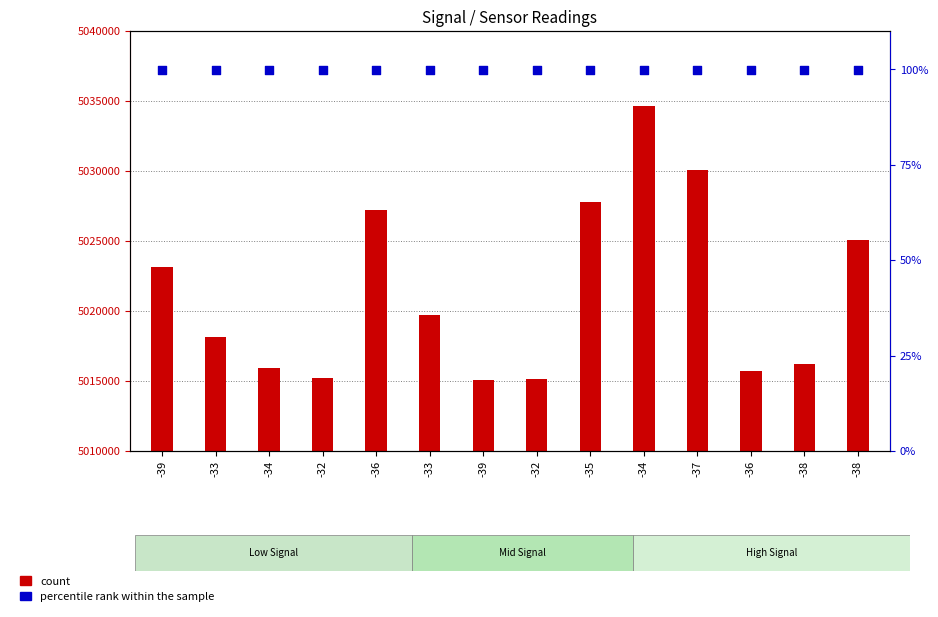

Is the value of percentile rank within the sample at -36 greater than the value of count at -33?

No